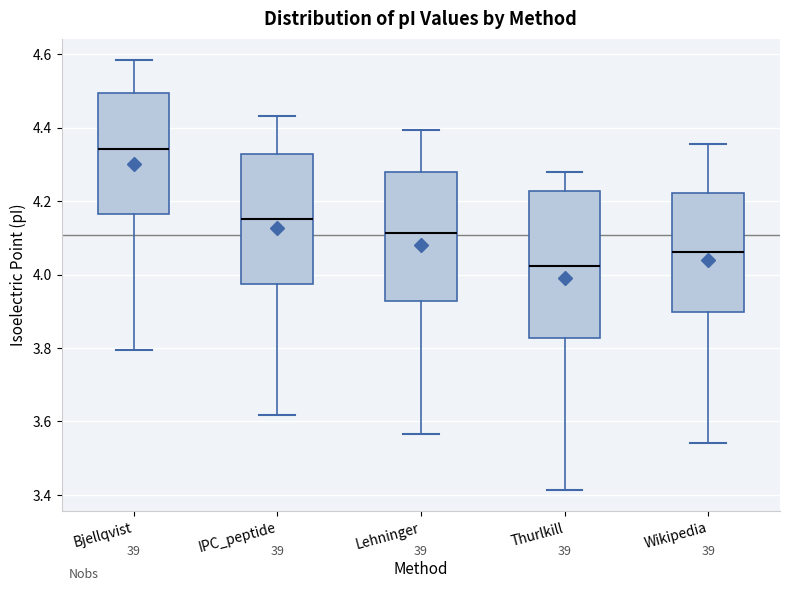

Reading left to right, transcribe this box plot: for each box, give where its median line is, the range the box spans, and where its two whiskers end, as read against the y-axis. The values are not printed on the chart, so give them approximately, as read against the axis.

Bjellqvist: median 4.34, box 4.16 to 4.50, whiskers 3.80 to 4.58
IPC_peptide: median 4.16, box 3.98 to 4.32, whiskers 3.62 to 4.44
Lehninger: median 4.12, box 3.92 to 4.28, whiskers 3.56 to 4.40
Thurlkill: median 4.02, box 3.82 to 4.22, whiskers 3.42 to 4.28
Wikipedia: median 4.06, box 3.90 to 4.22, whiskers 3.54 to 4.36